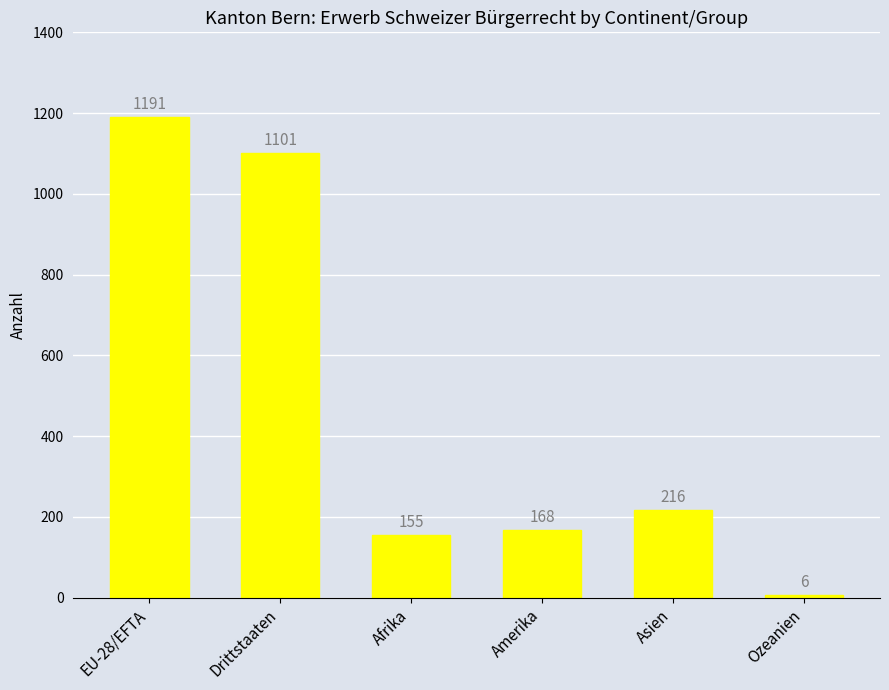

Reading right to left, what are all the values shown in this chart?

Ozeanien=6	Asien=216	Amerika=168	Afrika=155	Drittstaaten=1101	EU-28/EFTA=1191